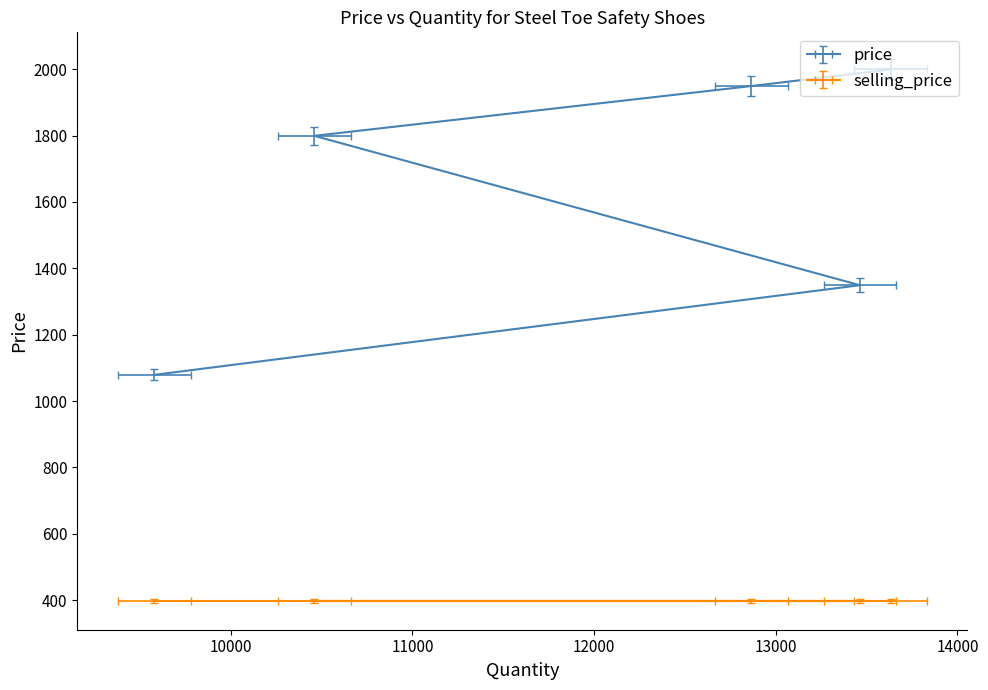

What position from the left is 10460?

3